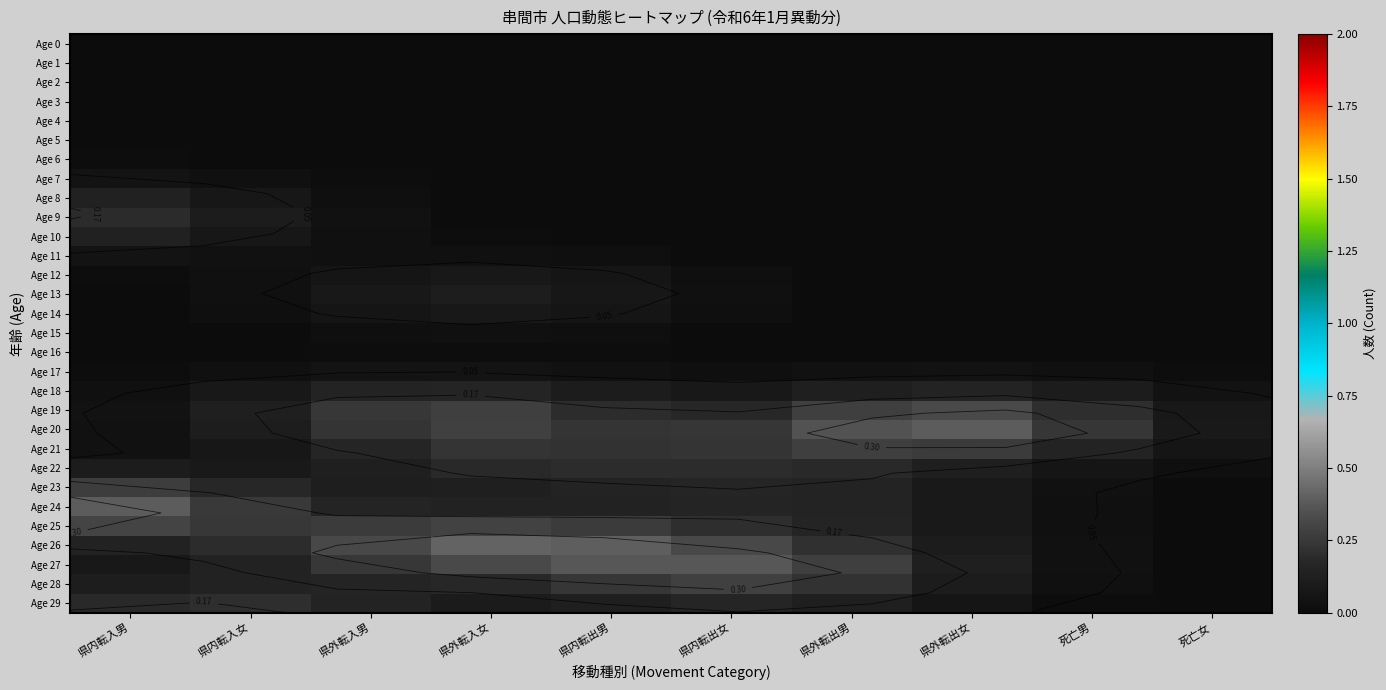

Is it true that Age 23 equals 0.2 at 県外転出男?

False